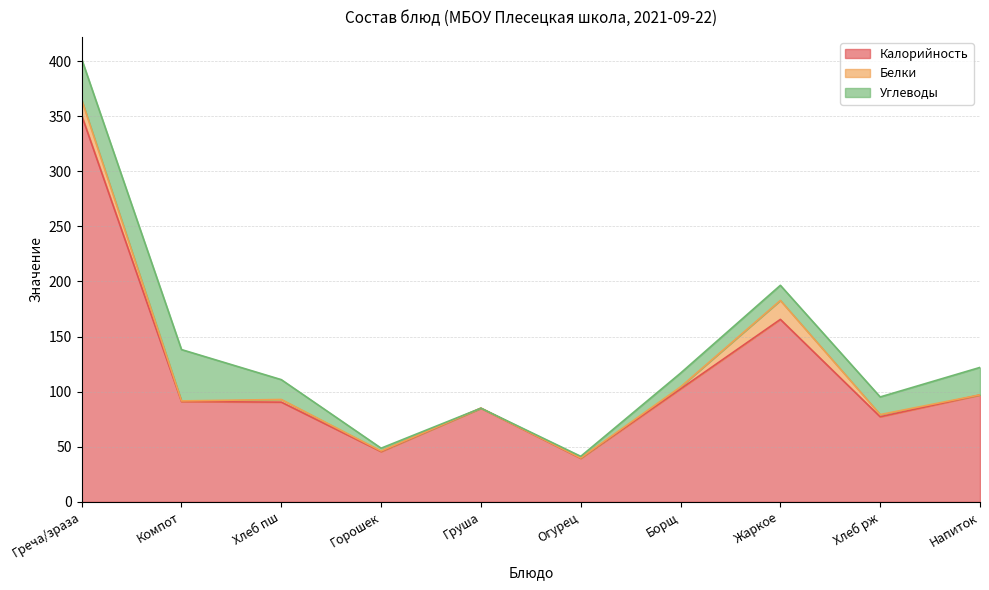

How many lines are shown in the chart?

3